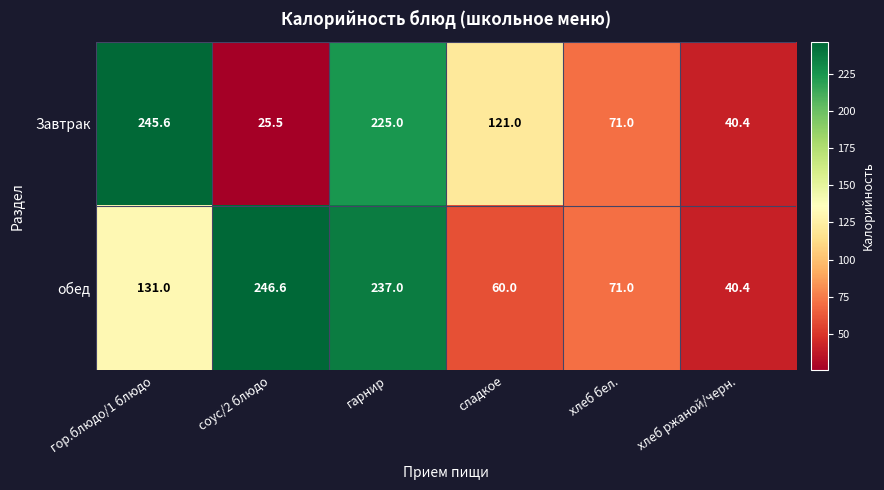

What is the sum of all Завтрак values?

728.5